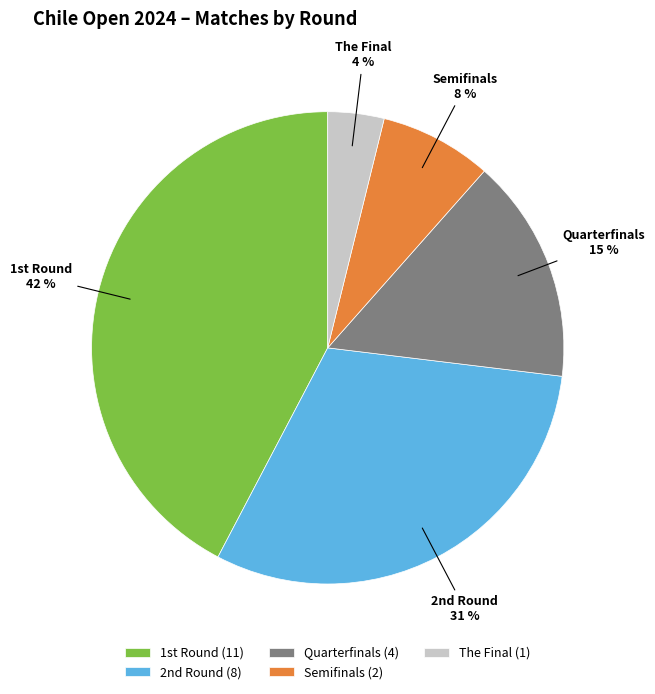

To the nearest percent, what is the difference between the largest and smallest slice percentages?

38%